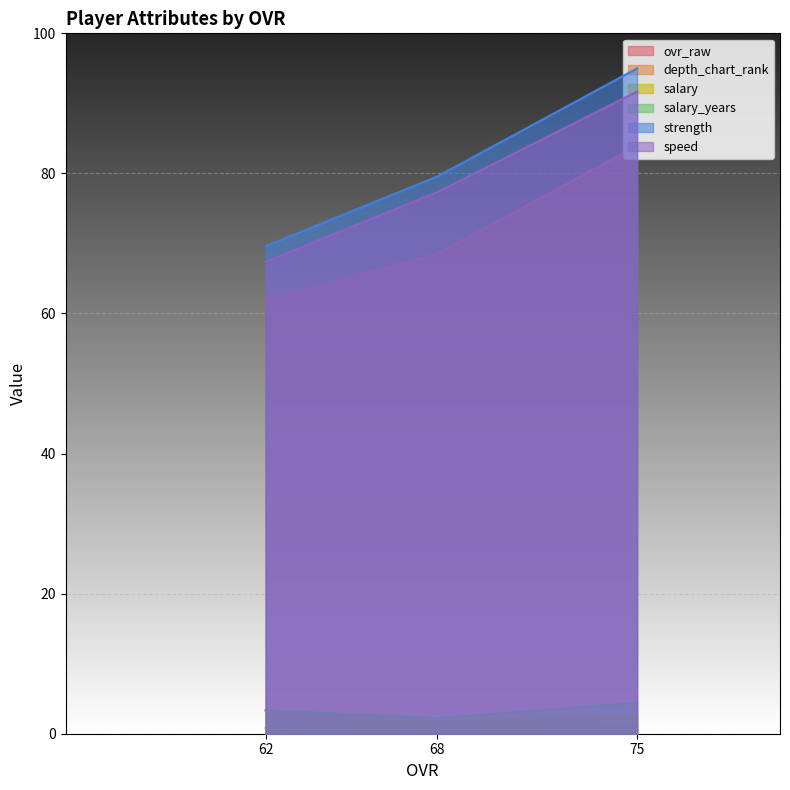

Rank the series by their maximum value, from lowest to highest.

salary, depth_chart_rank, salary_years, ovr_raw, speed, strength